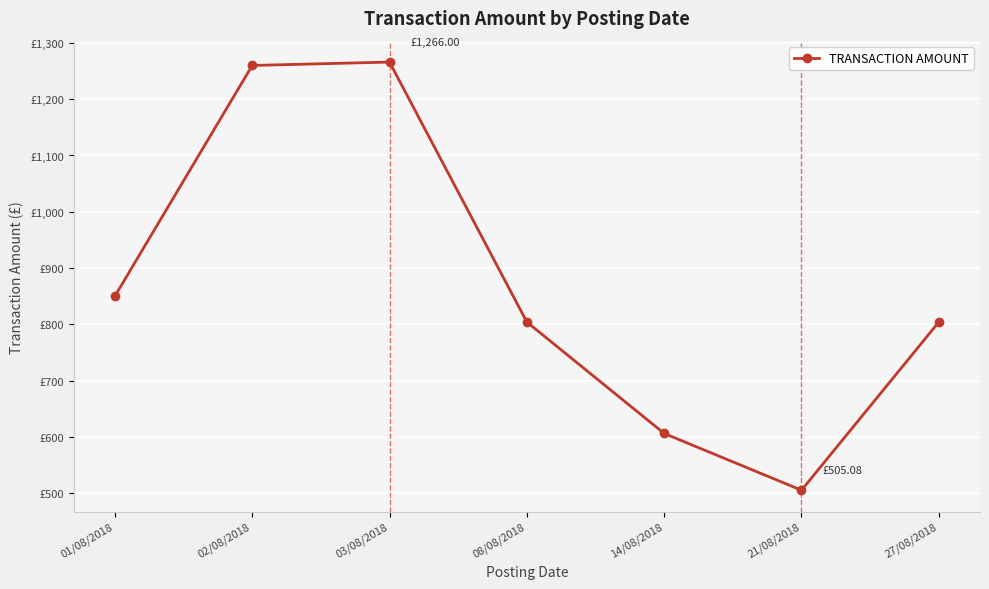

What is the label of the 4th point from the left?

08/08/2018